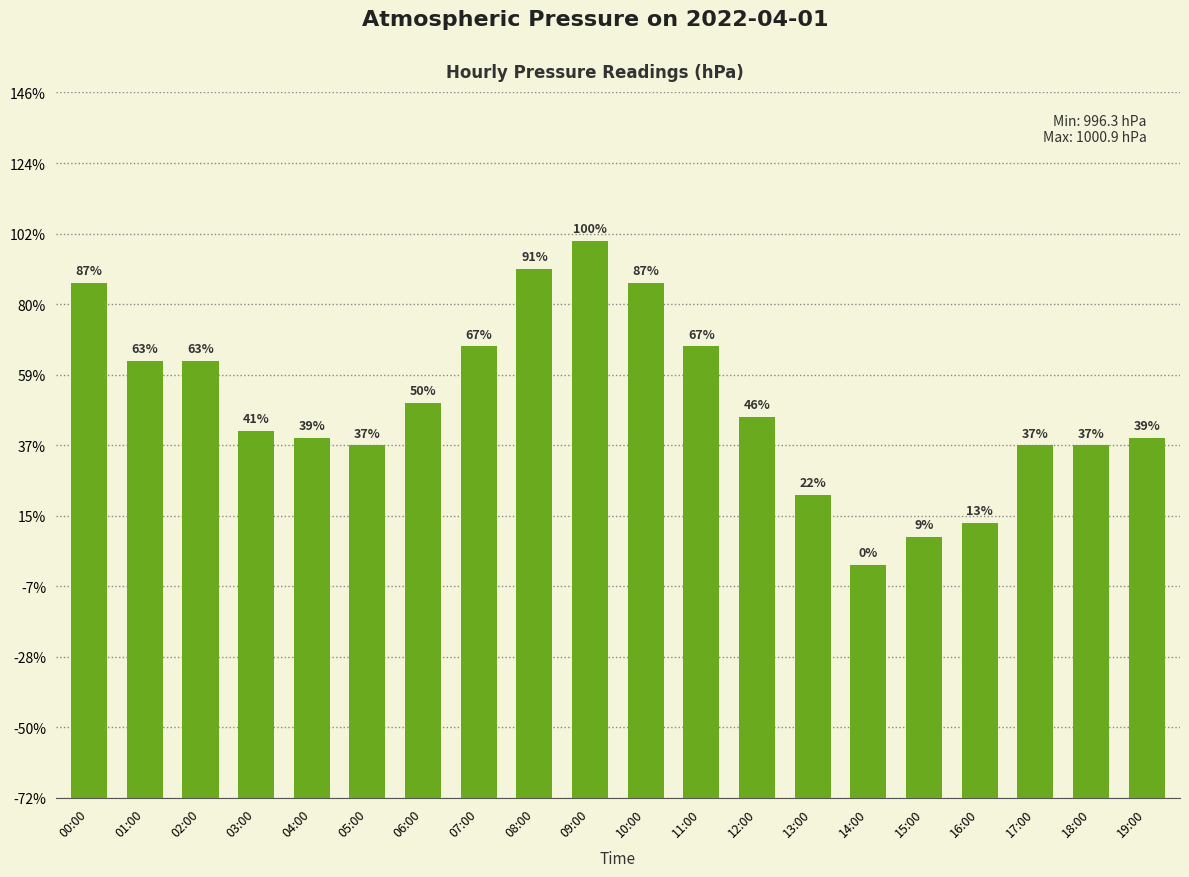

What is the maximum value shown in the chart?

1000.9